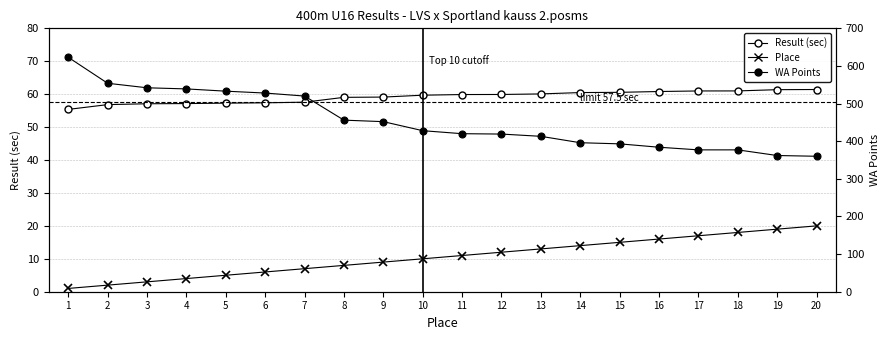

Is the value of Place at 16 greater than the value of WA Points at 20?

No